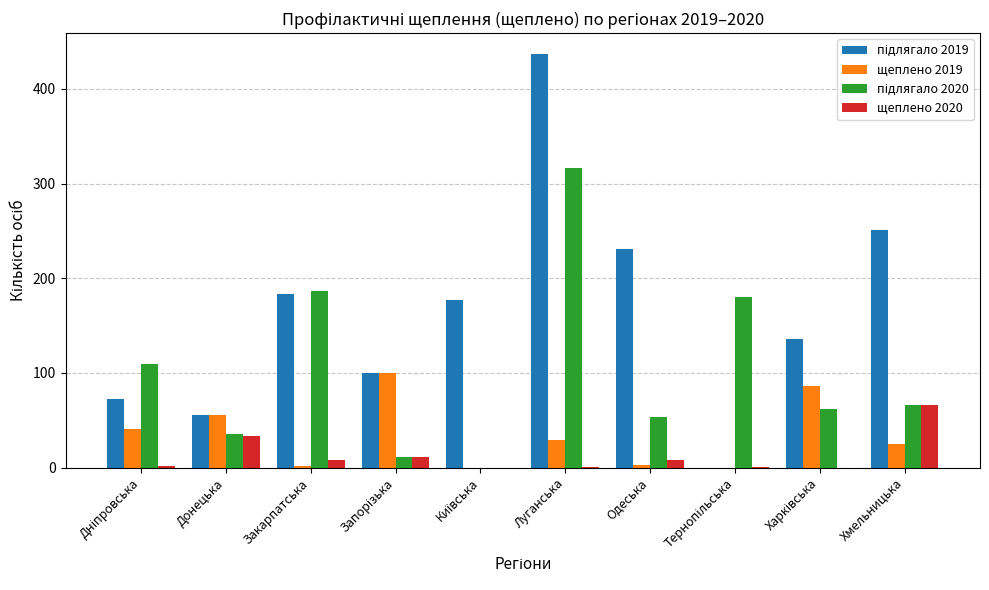

What is the total value across all series at Донецька?

181